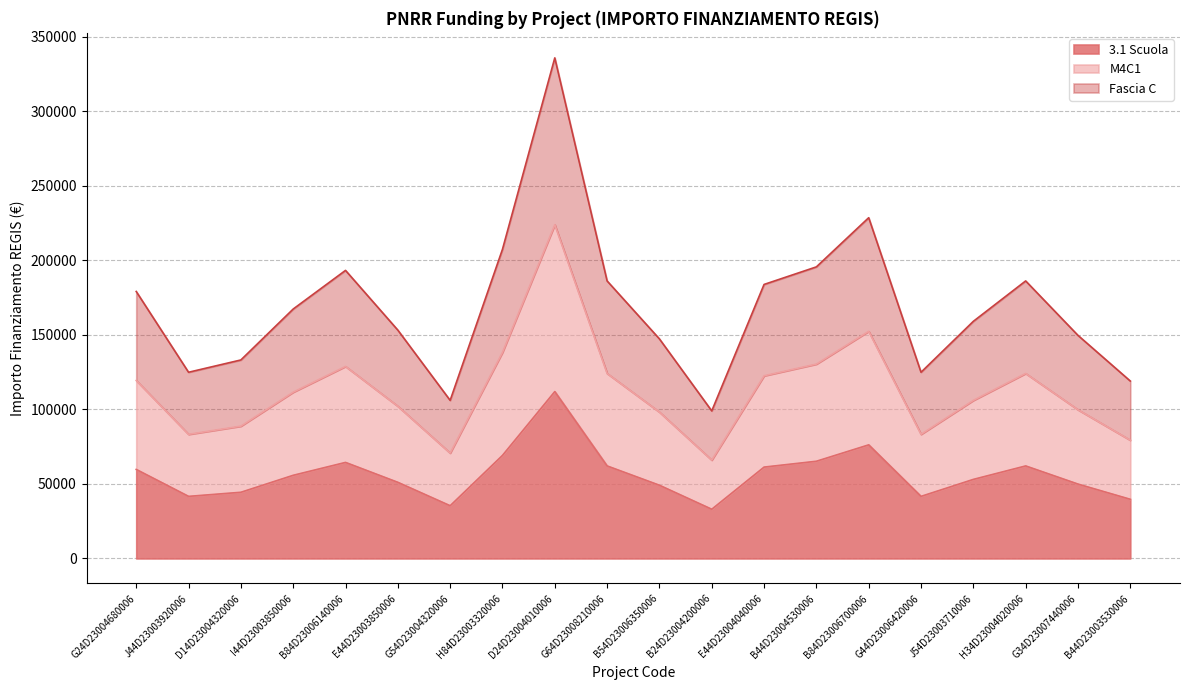

Rank the series by their maximum value, from lowest to highest.

3.1 Scuola, M4C1, Fascia C